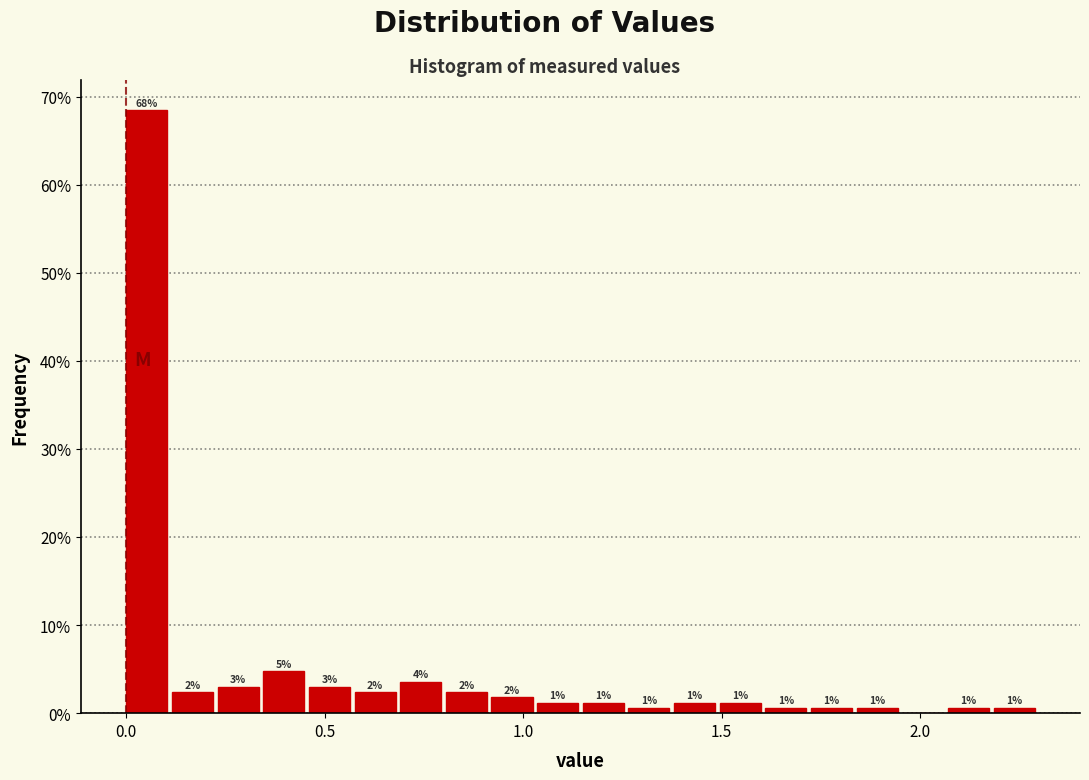

Around what value on the x-axis is the tallest bar? Give the approximate position of its centre, as read against the axis.

0.05